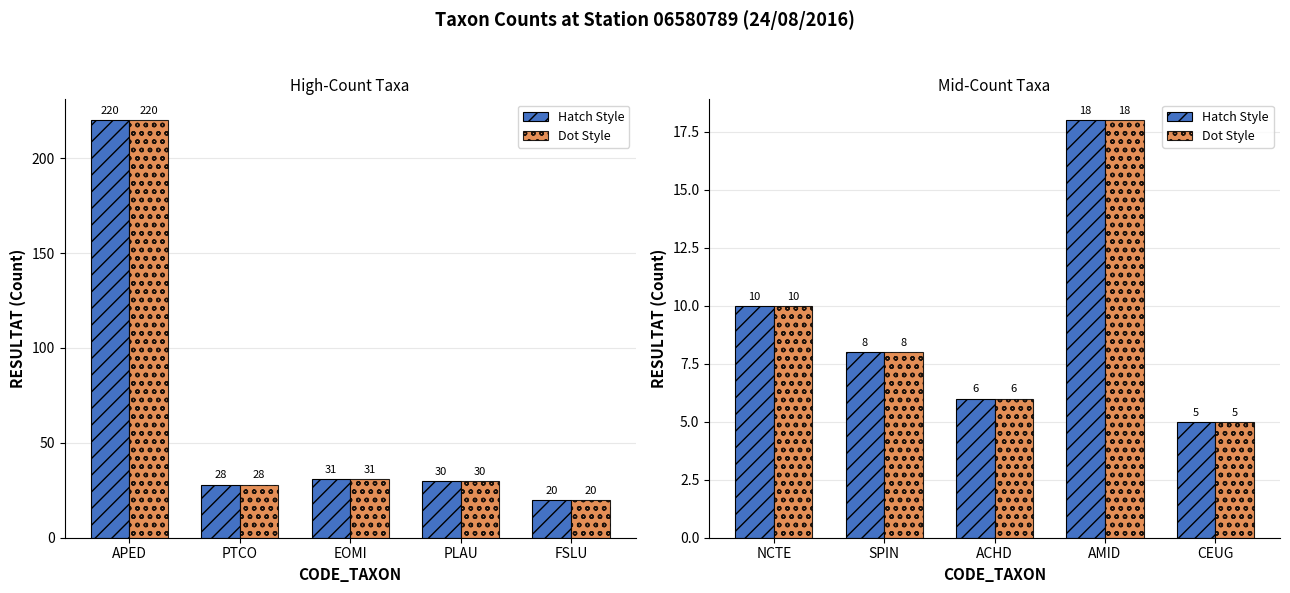

What position from the left is CEUG?

5